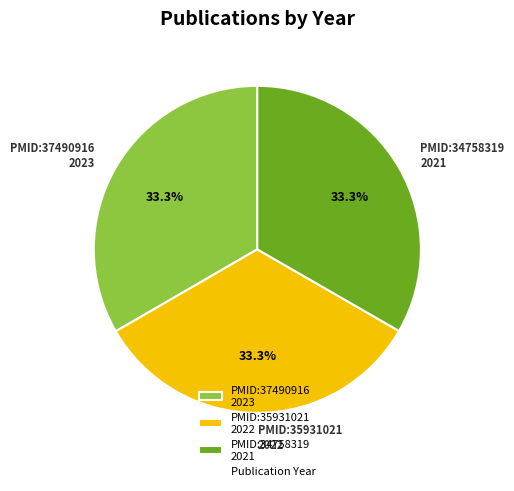

Count the number of slices in the pie.

3